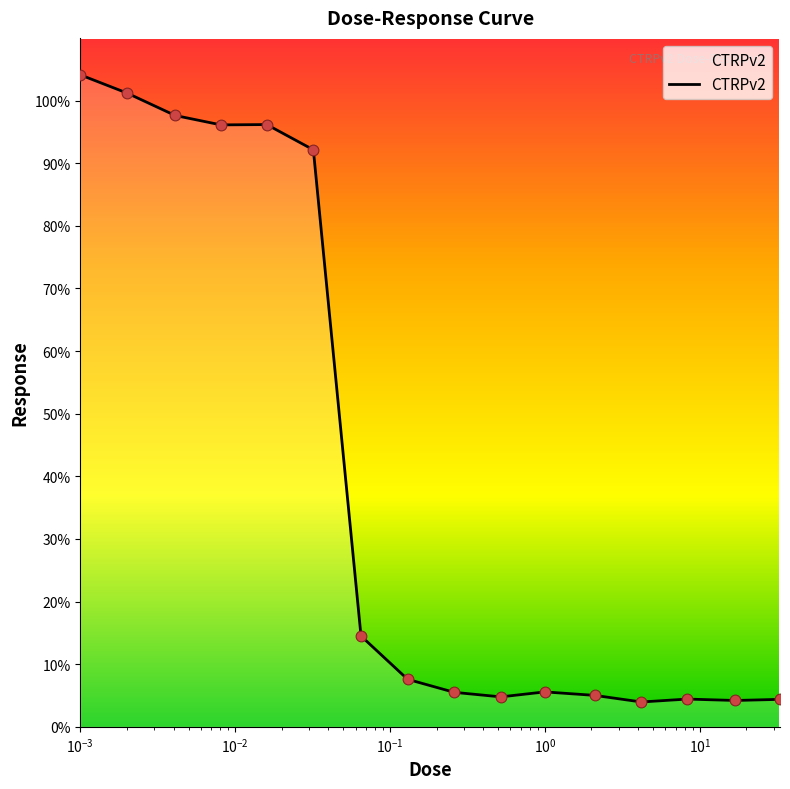

What is the minimum value shown in the chart?

4.0